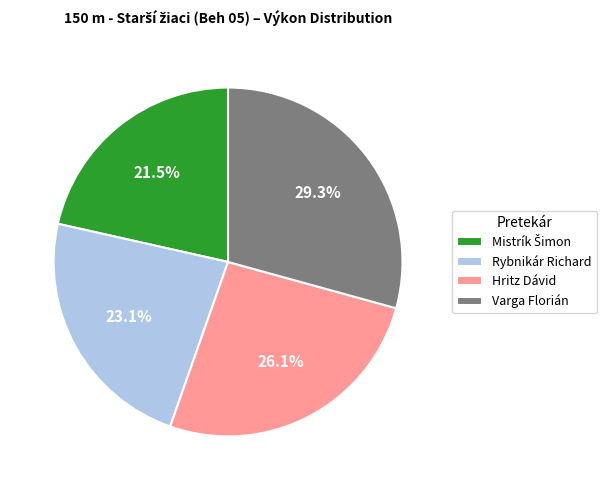

Does Rybnikár Richard represent more than half of the total?

No